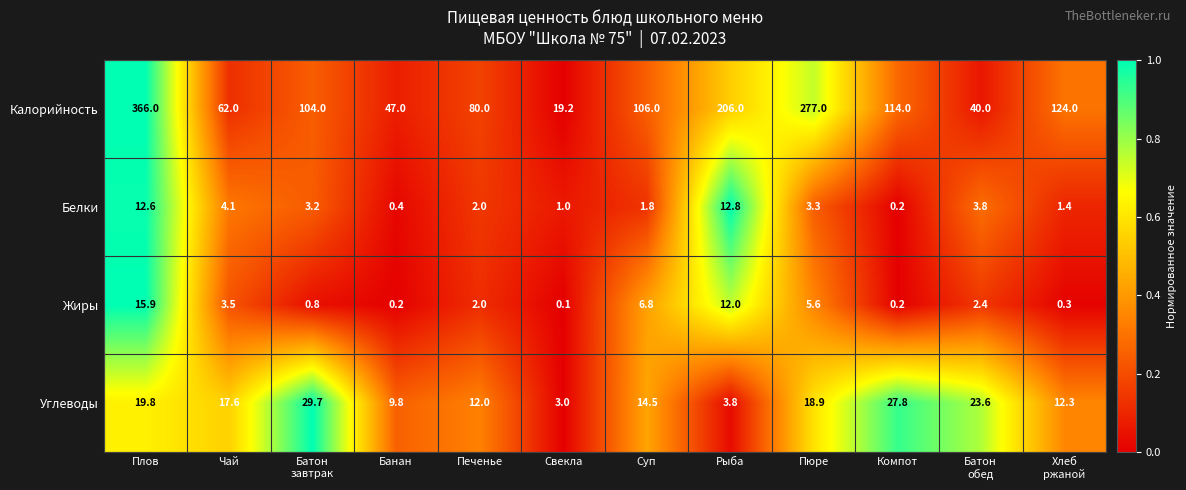

At which category is the sum across all series the highest?

Плов